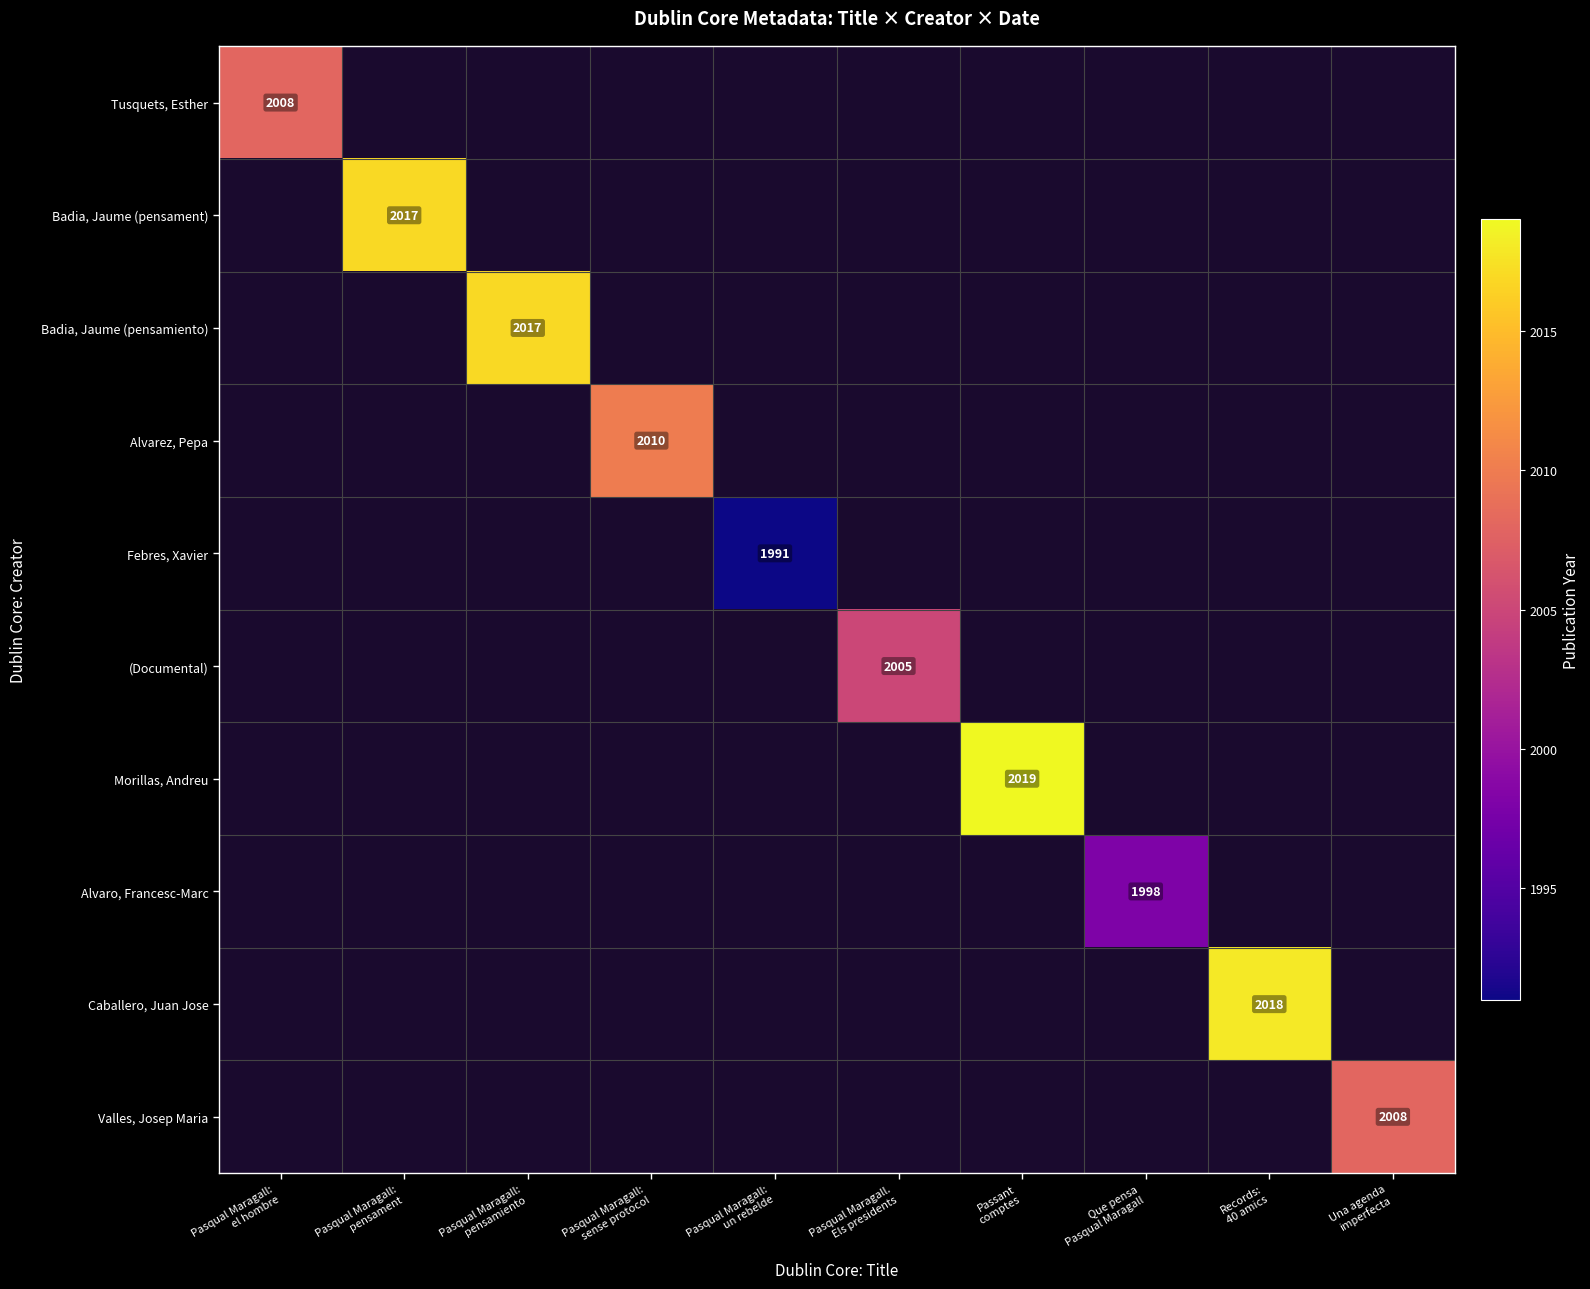

At which label does Badia, Jaume (pensamiento) reach its minimum?

Pasqual Maragall: el hombre